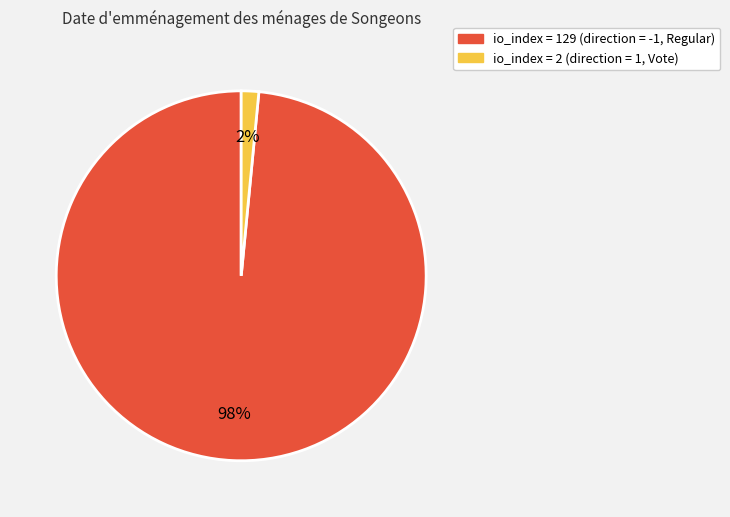

What percentage is the io_index = 2 (direction = 1, Vote) slice, to the nearest percent?

2%